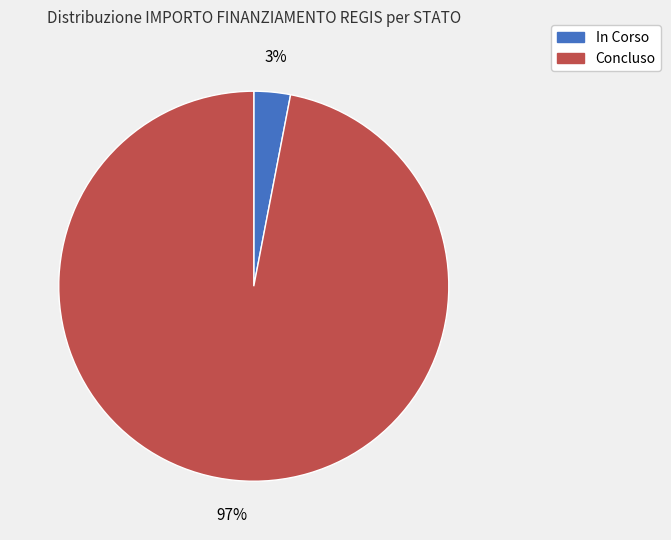

Do Concluso and In Corso together represent more than half of the pie?

Yes